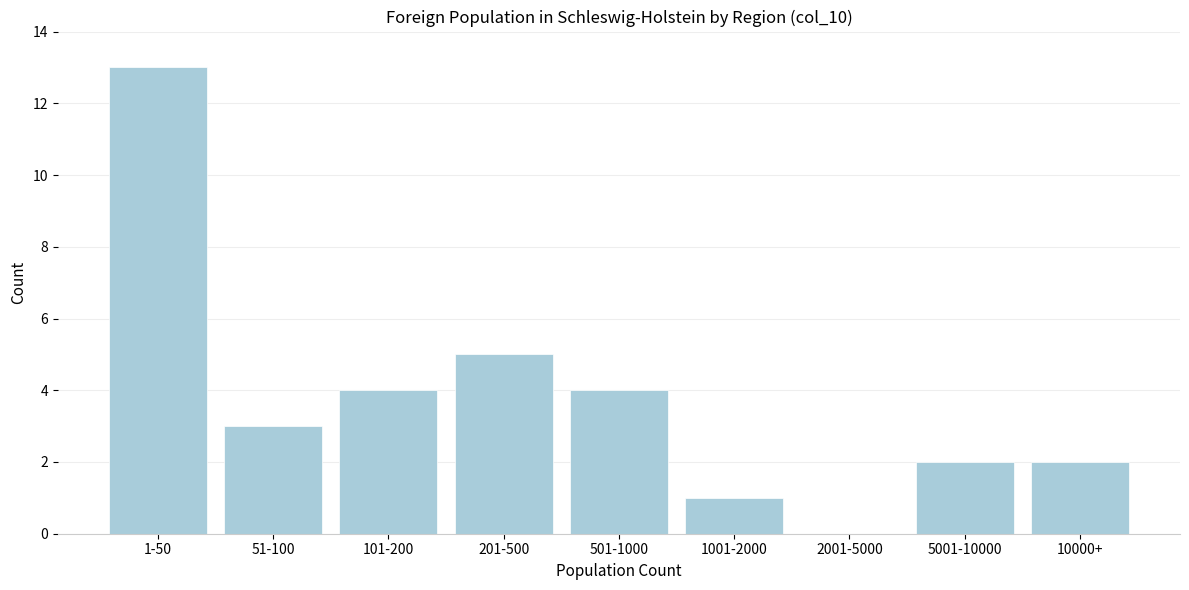

Reading left to right, extract all data points from this chart.

1-50=13	51-100=3	101-200=4	201-500=5	501-1000=4	1001-2000=1	2001-5000=0	5001-10000=2	10000+=2